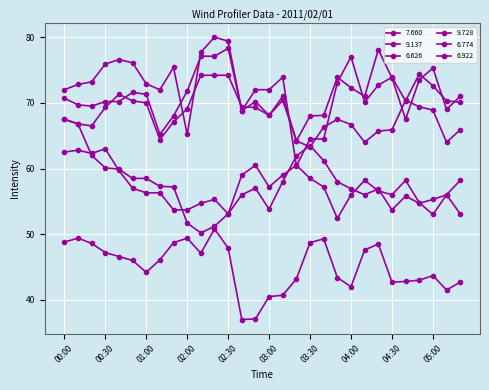

In 6.774, how many points are higher than both neighbors (excluding endpoints)?

7